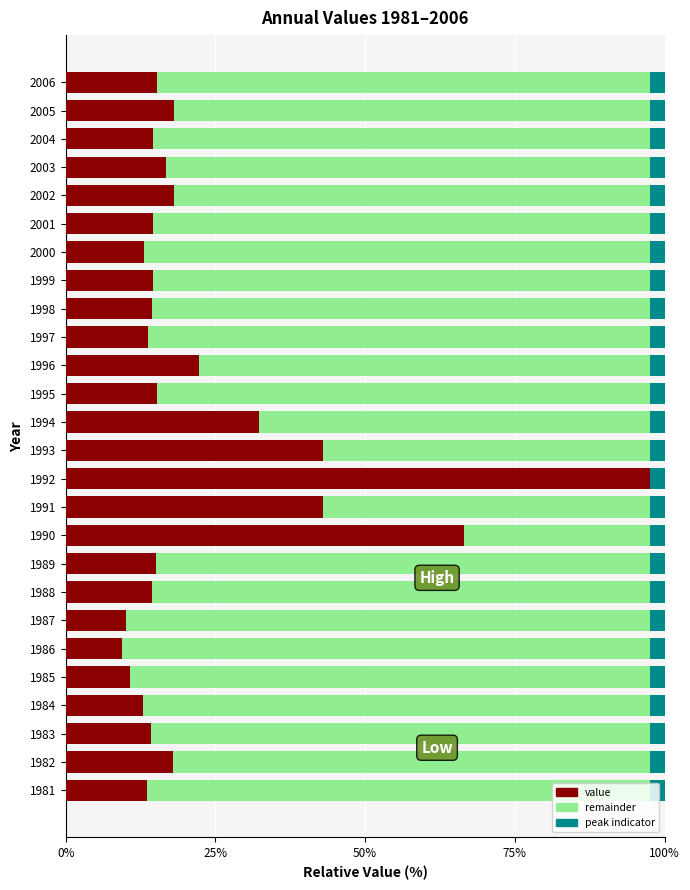

Reading left to right, extract all data points from this chart.

13.6	17.9	14.3	12.9	10.8	9.3	10.1	14.4	15.1	66.5	42.9	100.0	43.0	32.3	15.2	22.3	13.8	14.5	14.5	13.1	14.5	18.1	16.7	14.6	18.1	15.3